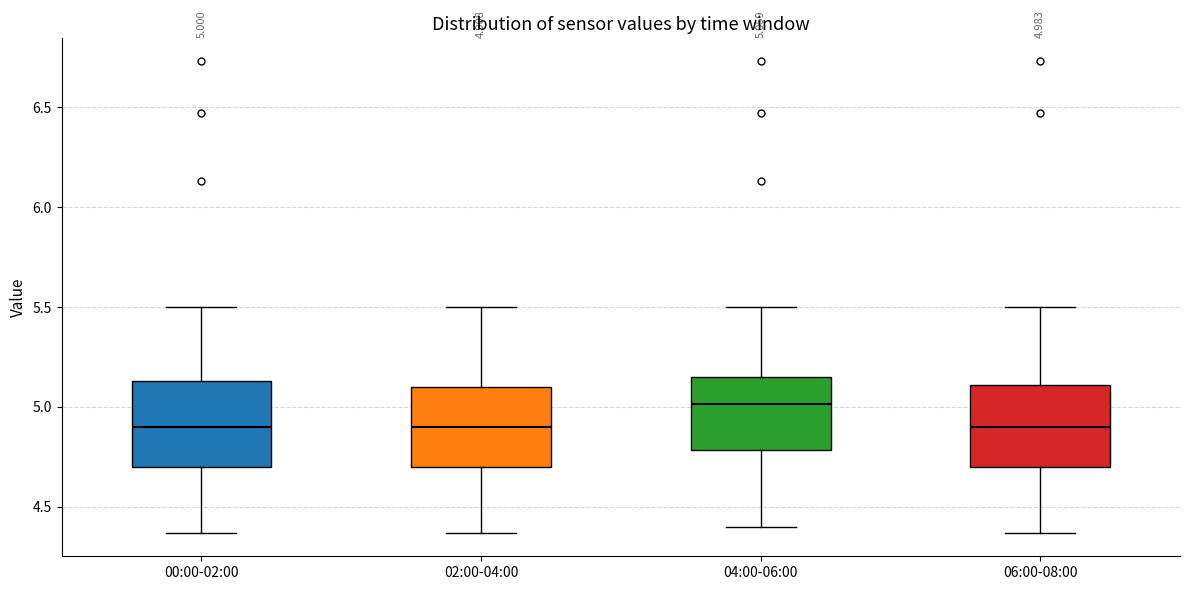

Which box's median line is the highest?

04:00-06:00